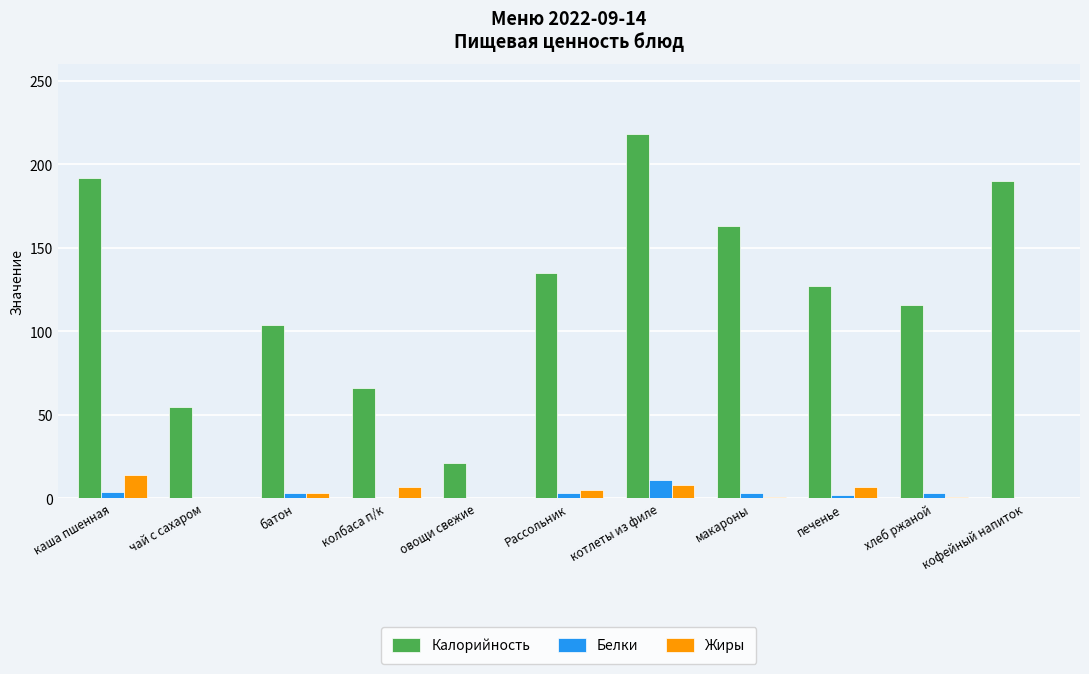

The value of Белки at овощи свежие is 0. True or false?

True